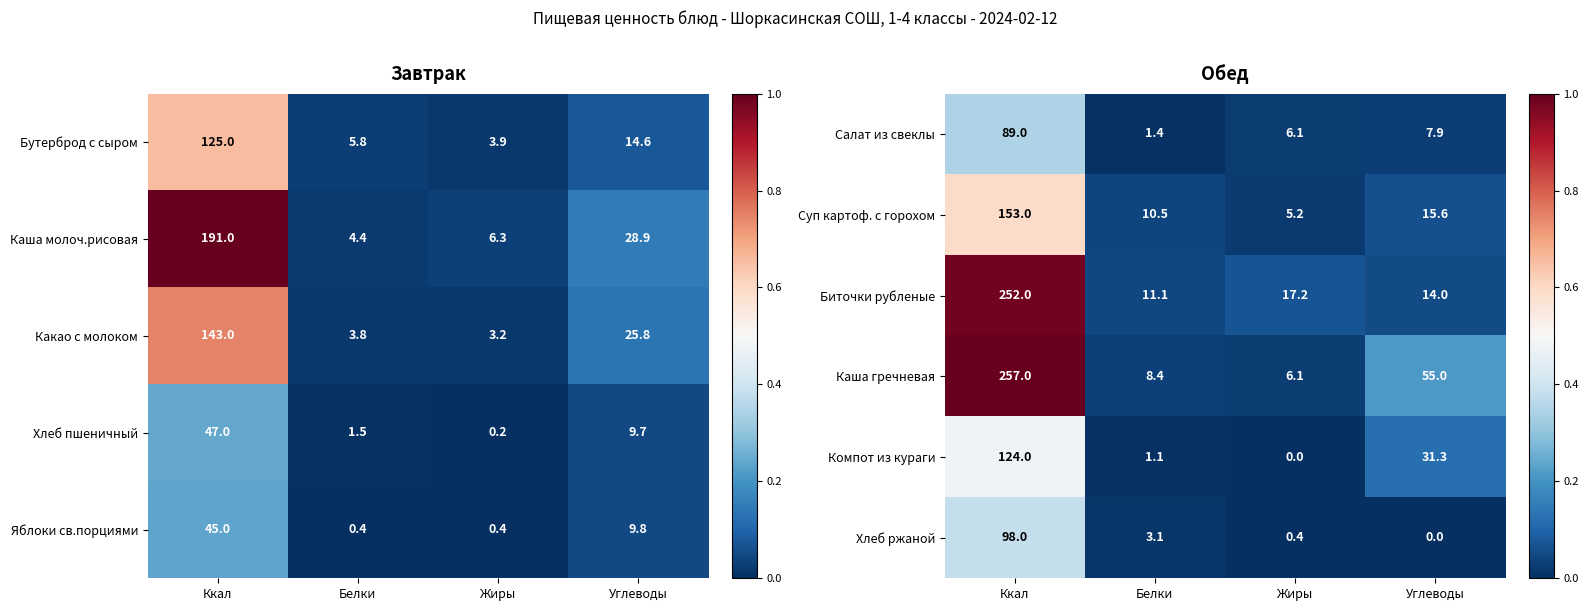

Which category has the highest value across all series?

Ккал